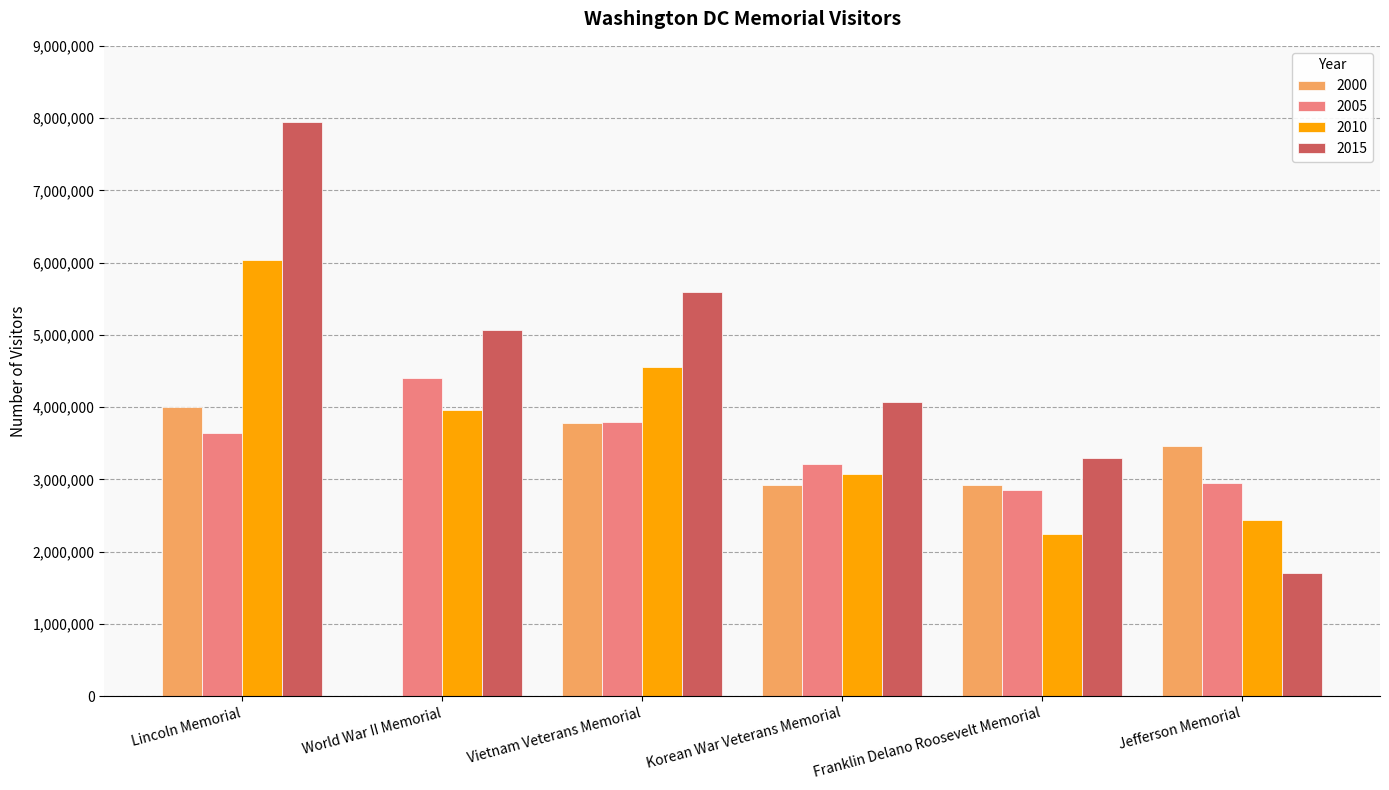

The 2000 series shows 1114054 at Franklin Delano Roosevelt Memorial. True or false?

False